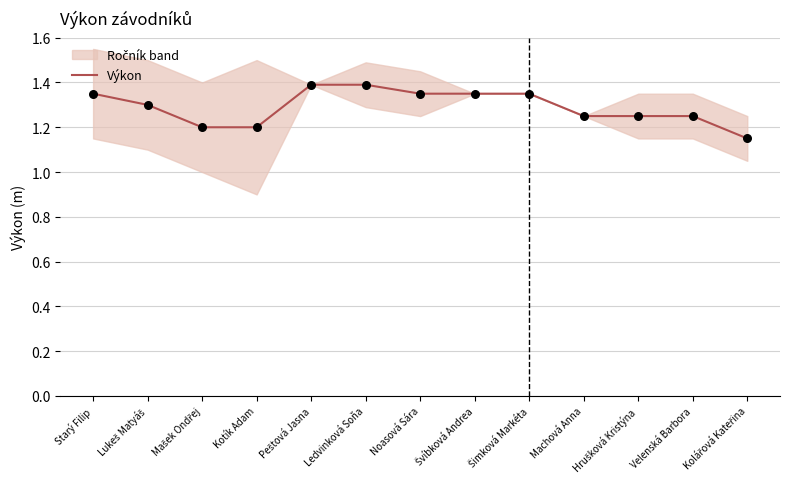

What is the change in value from Lukeš Matyáš to Kotík Adam?

-0.1